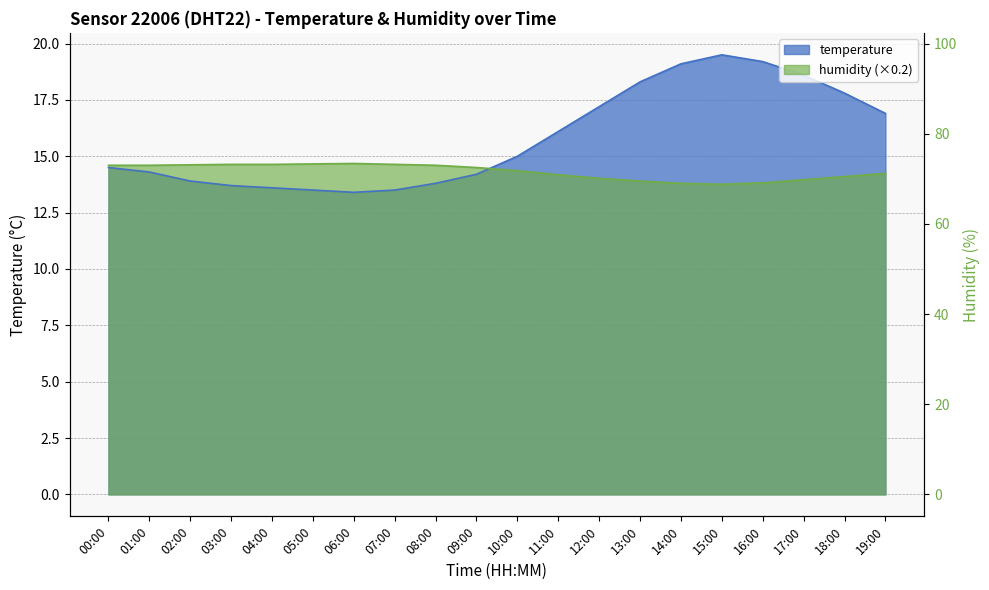

How many intersections are there between temperature and humidity?

1